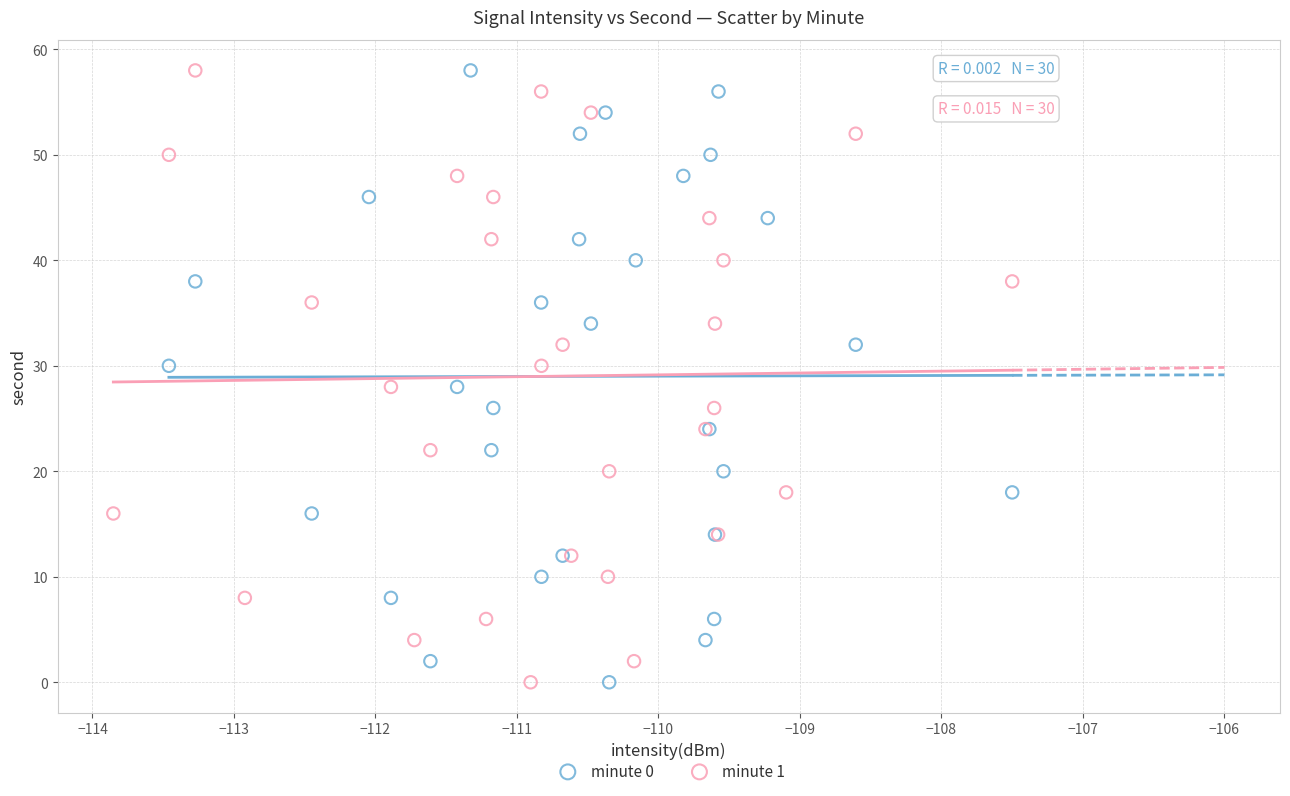

What are all the series names shown in the legend?

minute 0, minute 1